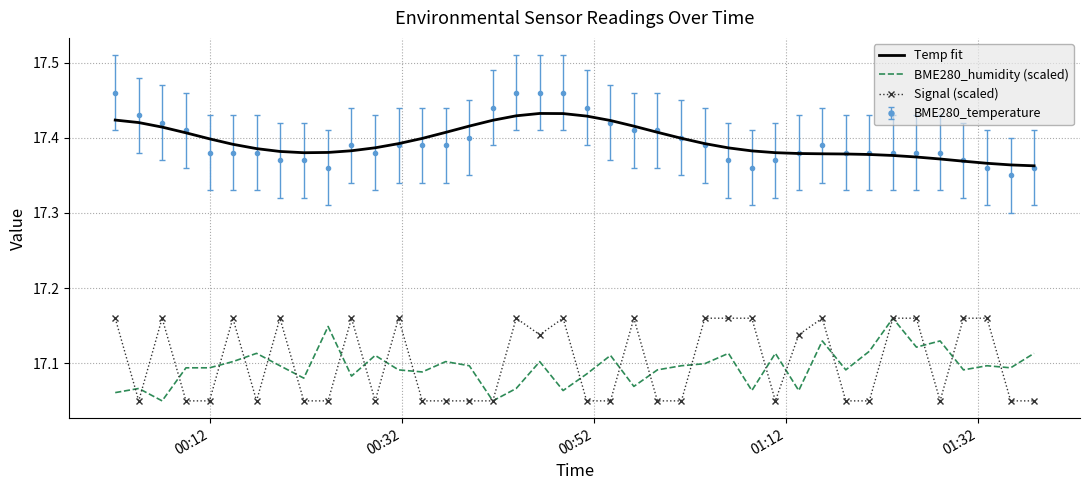

True or false: BME280_humidity (scaled) and Temp fit cross at least once.

False